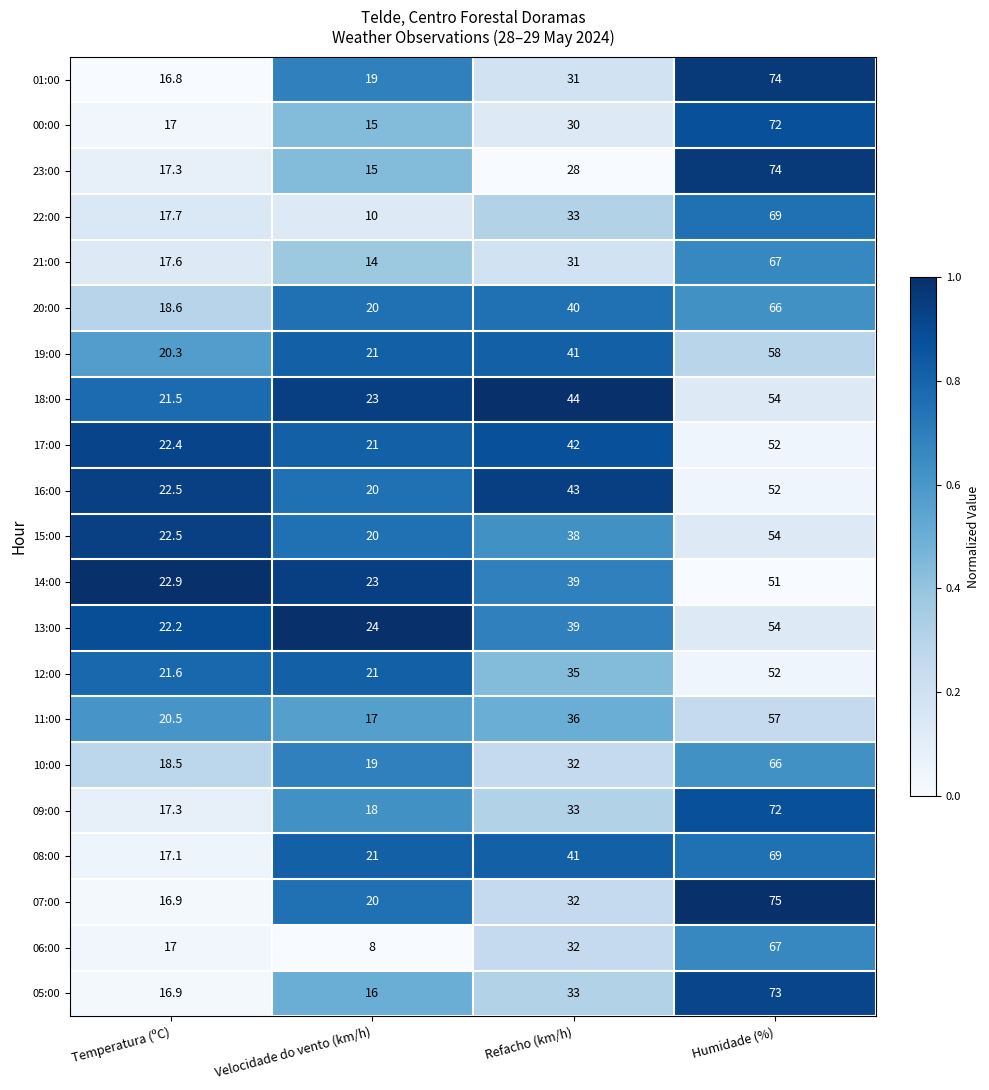

What is the spread (max minus min) of values at Refacho (km/h)?

16.0